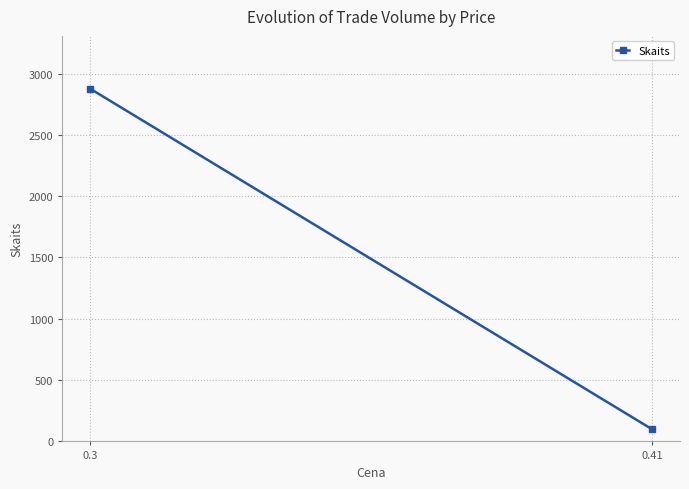

Is it true that the value at 0.3 is 5087?

False